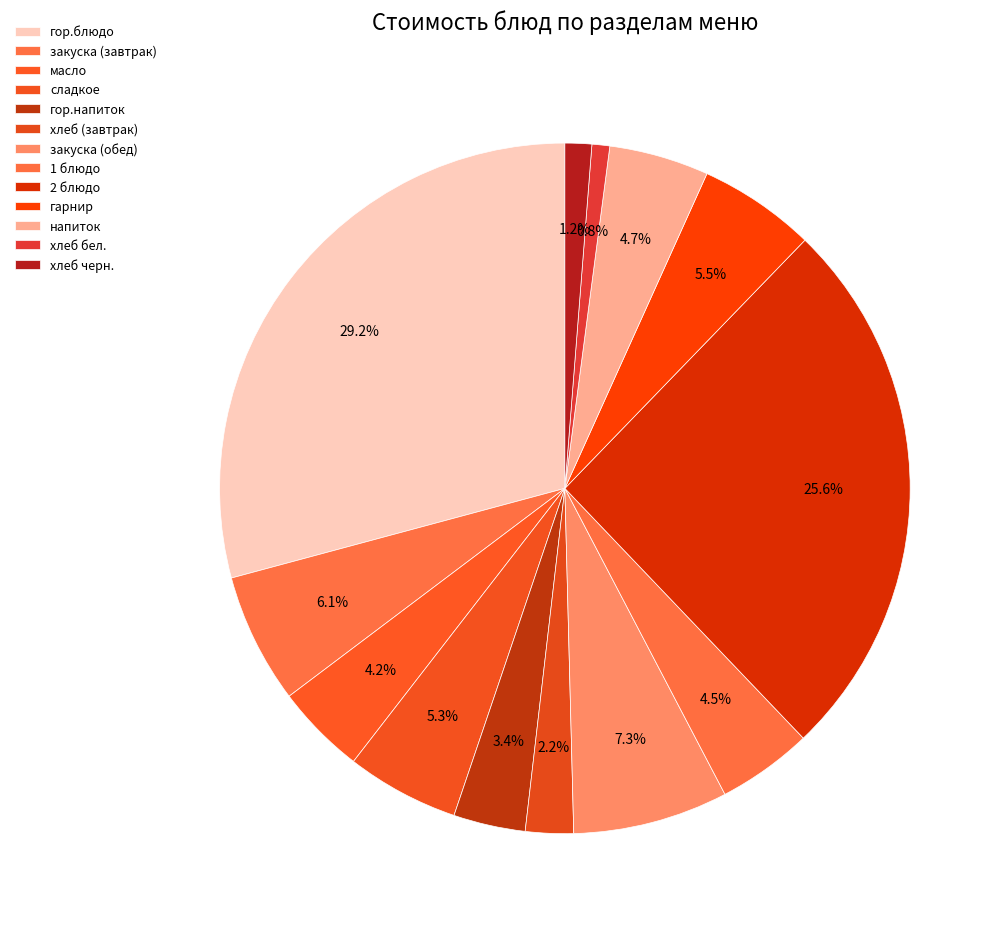

Is there a majority slice in this chart?

No